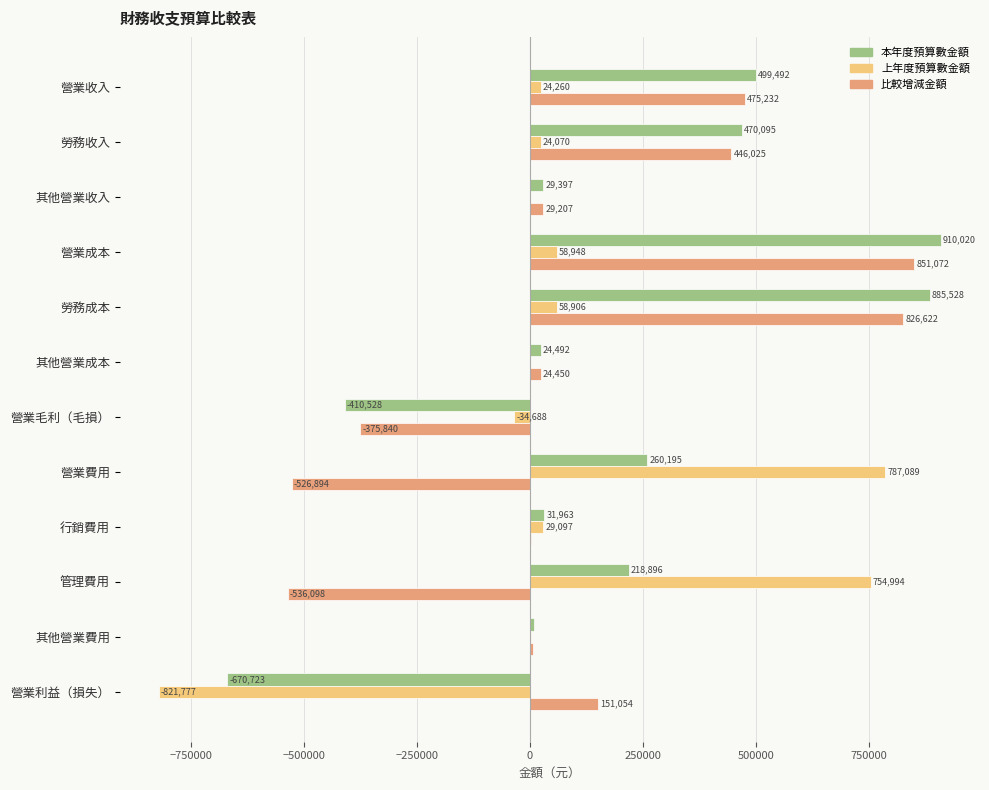

True or false: 比較增減金額 has a value of 826622 at 勞務成本.

True